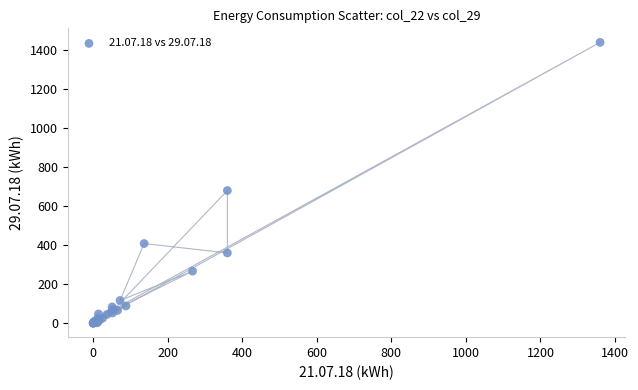

What Y value in the scatter plot is closest to 720?

680.0